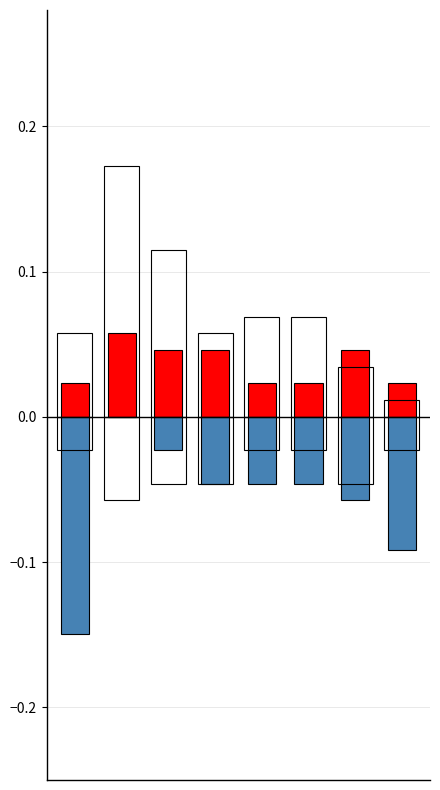

Reading left to right, what are all the values shown in this chart?

РЕАНИМАЦИОНЕН ЕКИП: 0=0.0	1=0.1	2=0.0	3=0.0	4=0.0	5=0.0	6=0.0	7=0.0
ЛЕКАРСКИ ЕКИП: 0=0.1	1=0.2	2=0.1	3=0.1	4=0.1	5=0.1	6=0.0	7=0.0
ДОЛЕКАРСКИ ЕКИП: 0=-0.1	1=0.0	2=-0.0	3=-0.0	4=-0.0	5=-0.0	6=-0.1	7=-0.1